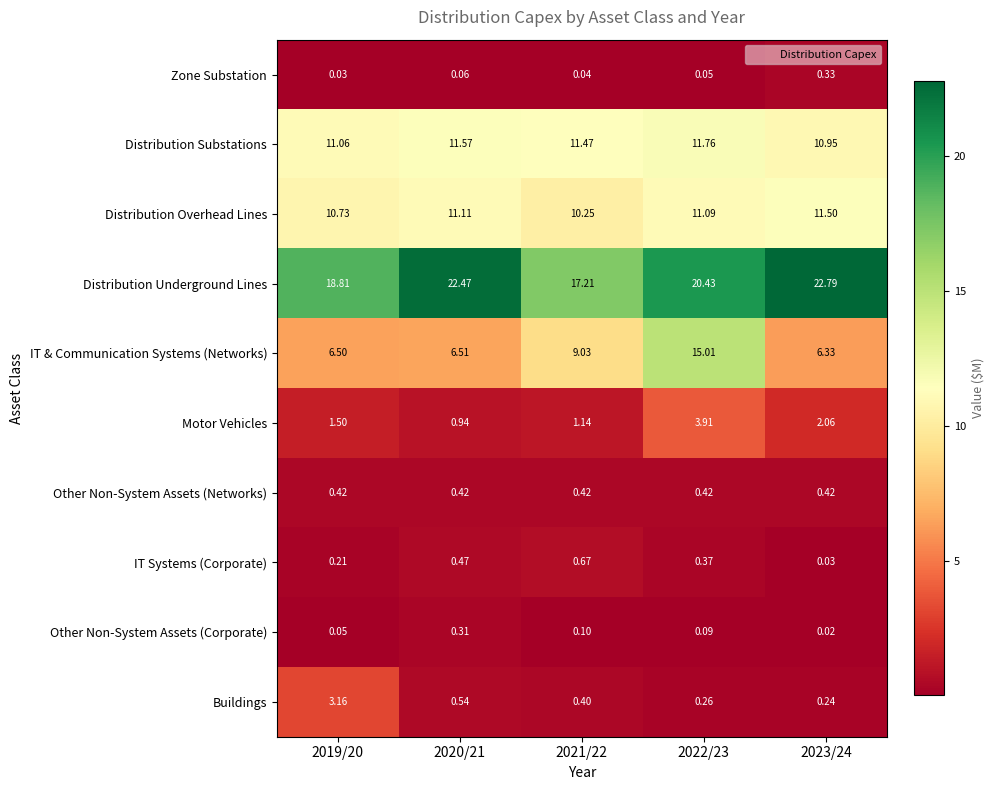

Is the value of Distribution Underground Lines at 2020/21 greater than the value of Other Non-System Assets (Corporate) at 2023/24?

Yes